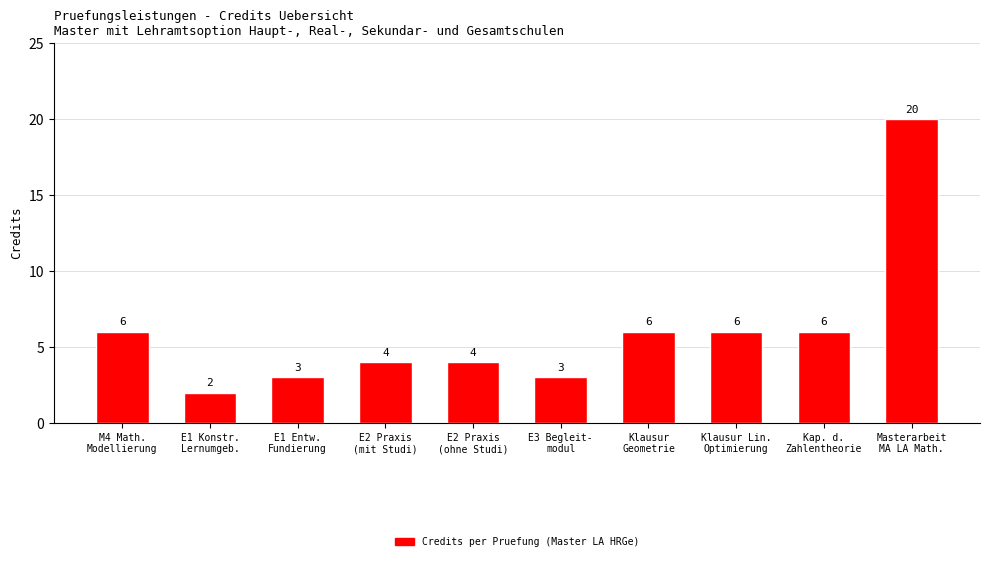

What position from the right is Kap. d.
Zahlentheorie?

2